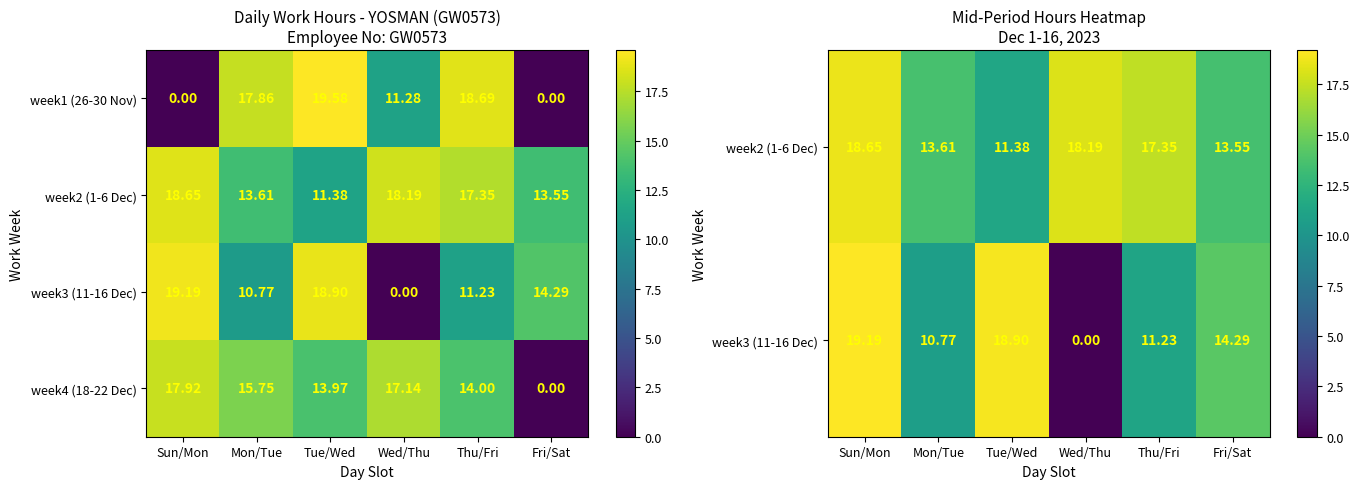

Rank the categories by week4 (18-22 Dec) value from lowest to highest.

Fri/Sat, Tue/Wed, Thu/Fri, Mon/Tue, Wed/Thu, Sun/Mon